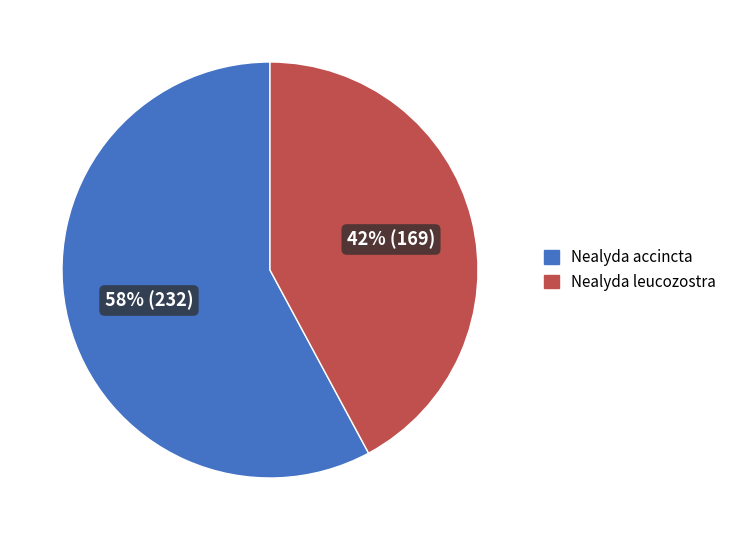

What is the ratio of the value at Nealyda leucozostra to the value at Nealyda accincta?

0.7